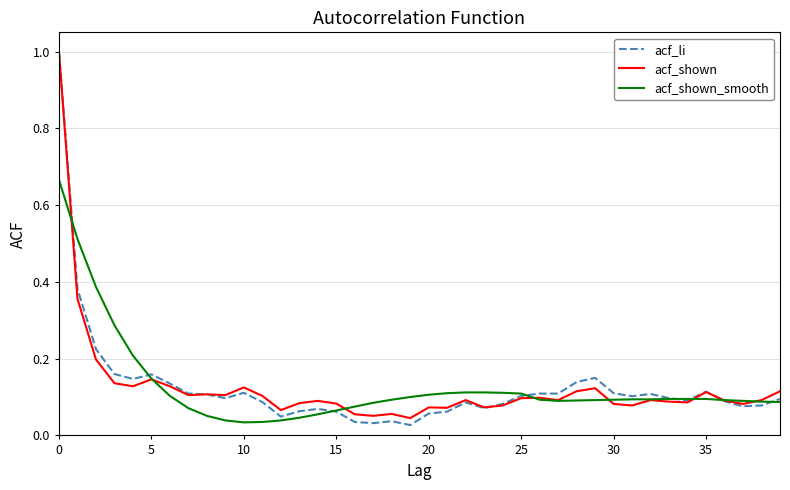

What is the maximum value shown in the chart?

1.0